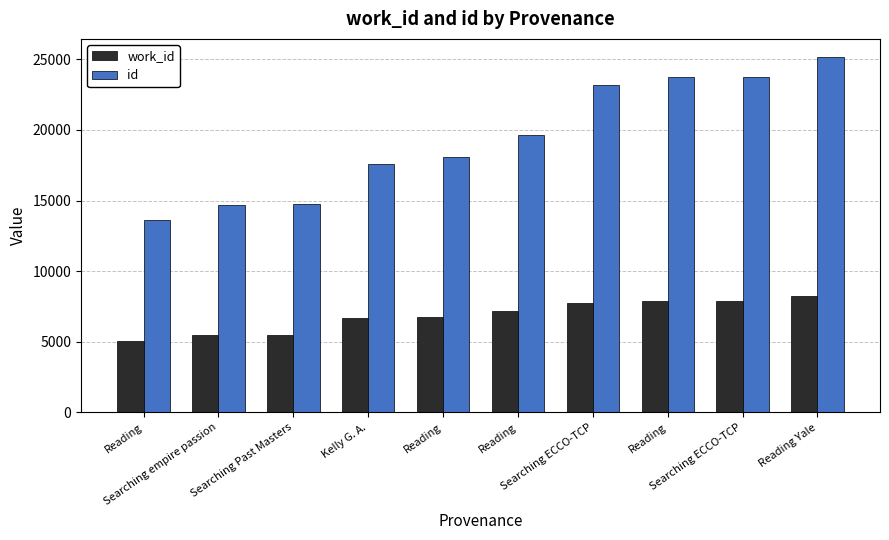

Are the bars horizontal?

No